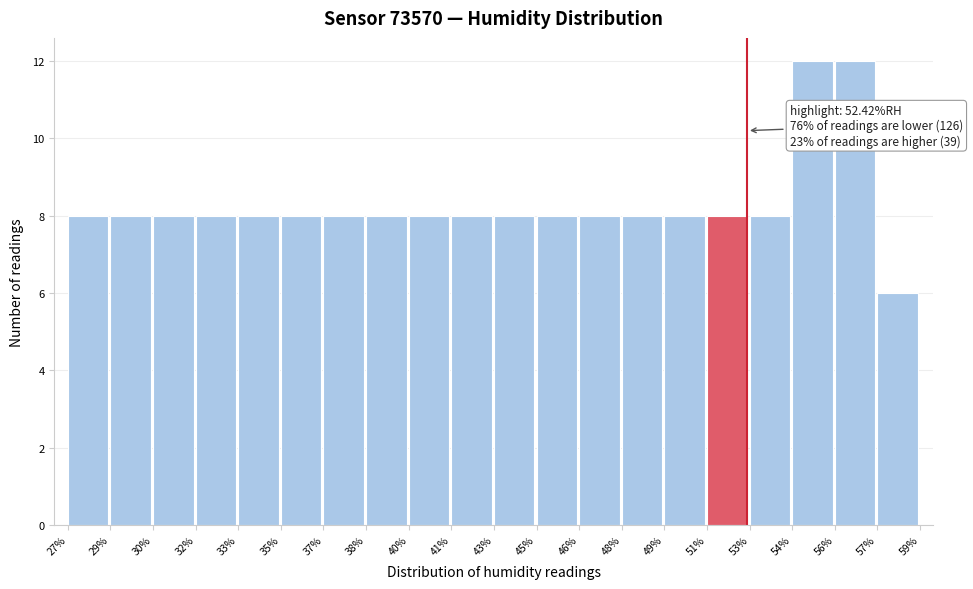

Reading left to right, transcribe all the data shown in this chart.

8	8	8	8	8	8	8	8	8	8	8	8	8	8	8	8	8	12	12	6